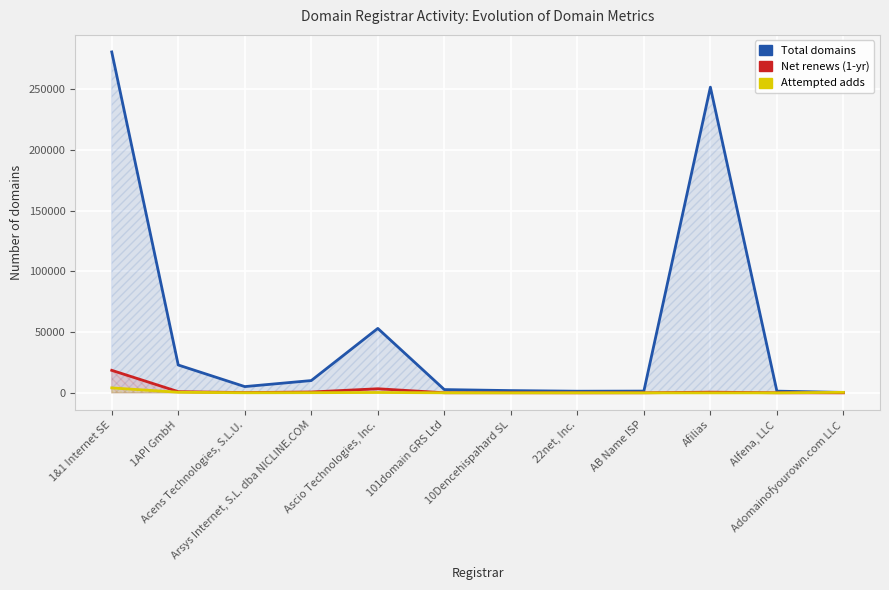

True or false: Total domains has more than 1 interior local peaks.

True